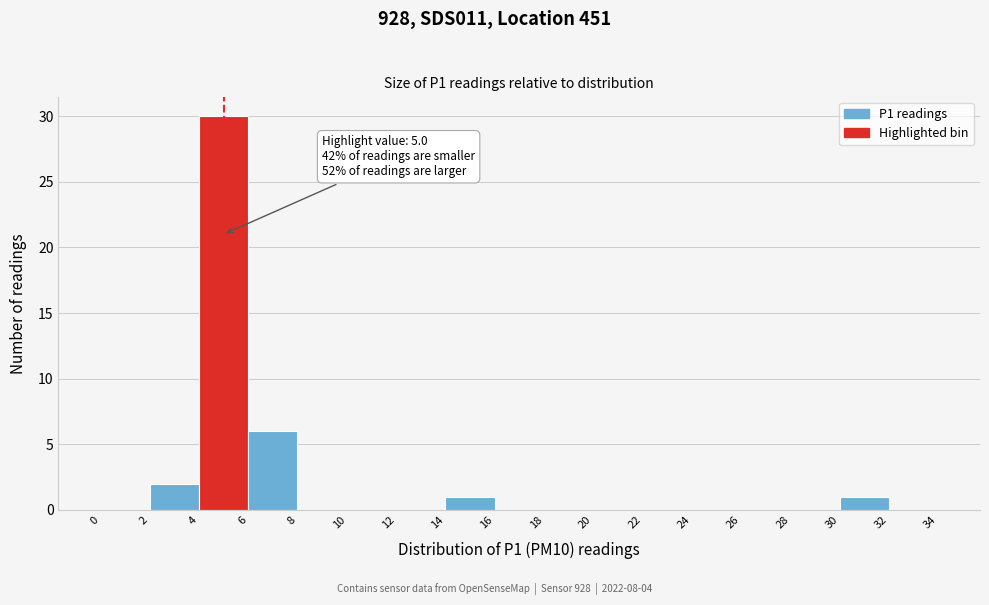

Over which range of the x-axis is the bar tallest?

4 to 6